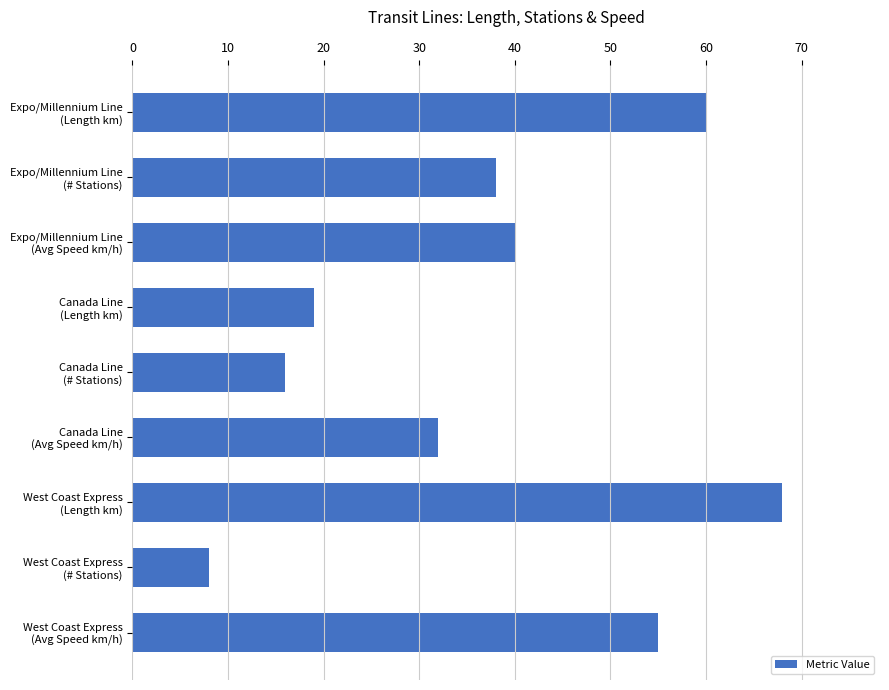

What is the average value?

37